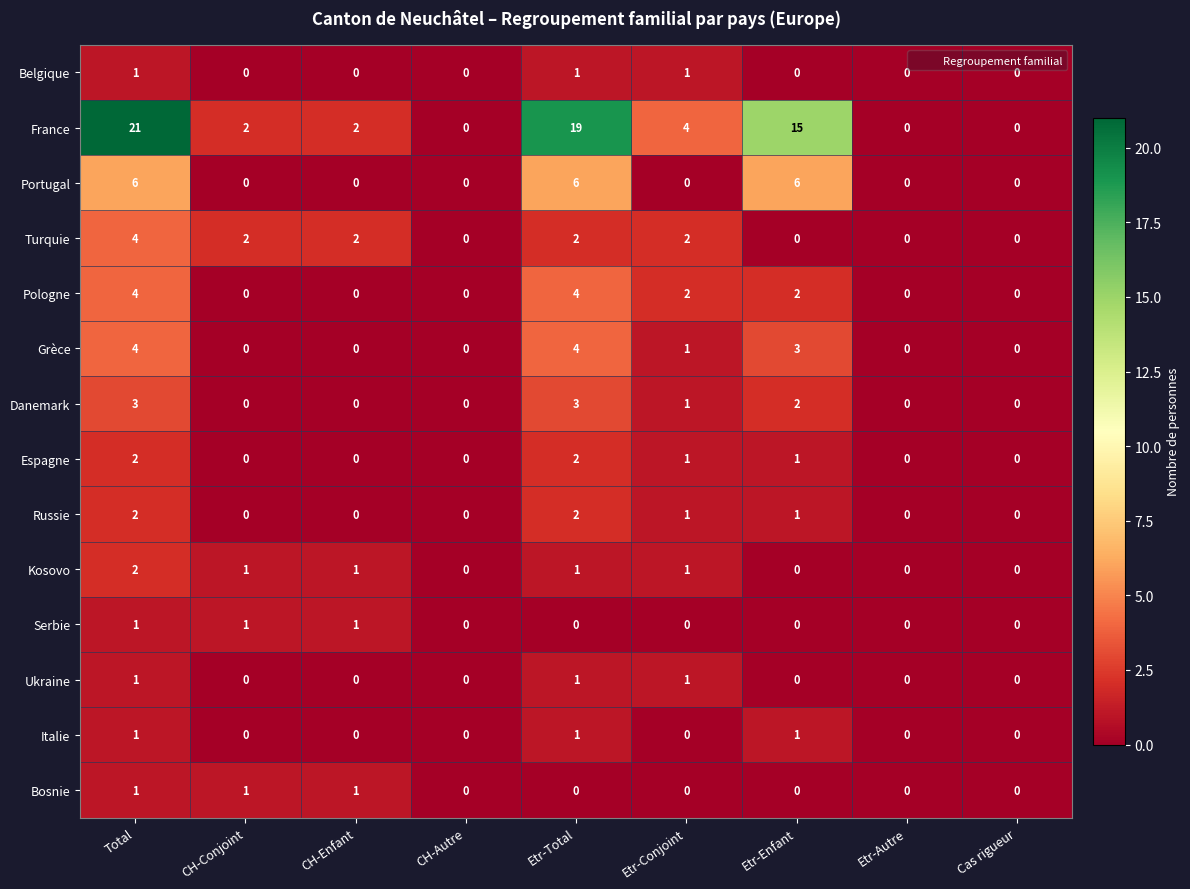

True or false: Grèce has a value of 4 at Etr-Total.

True